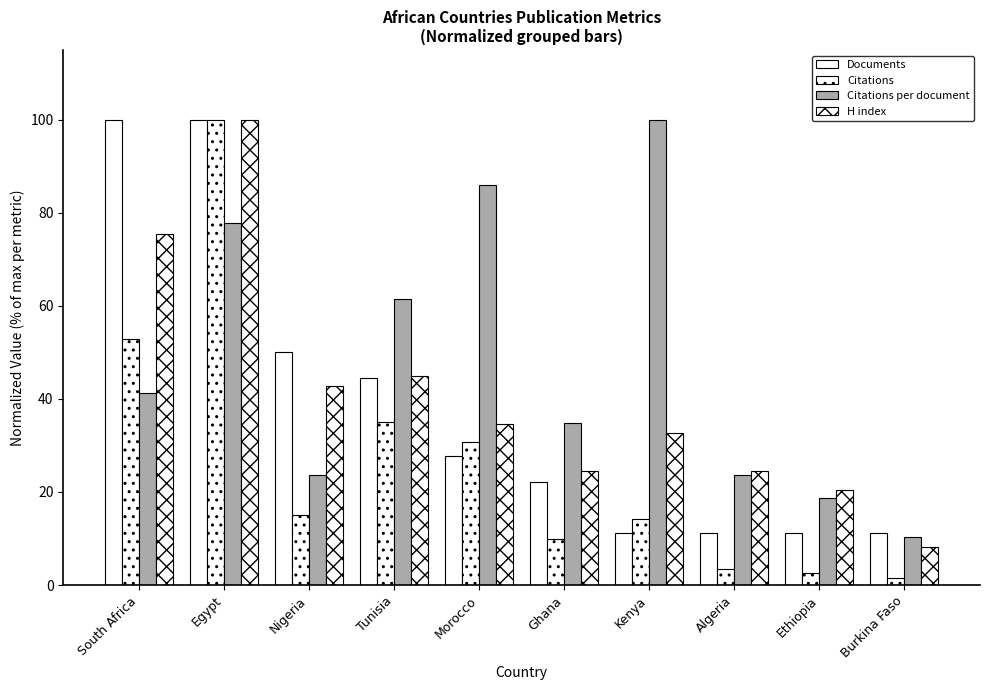

Are the bars horizontal?

No